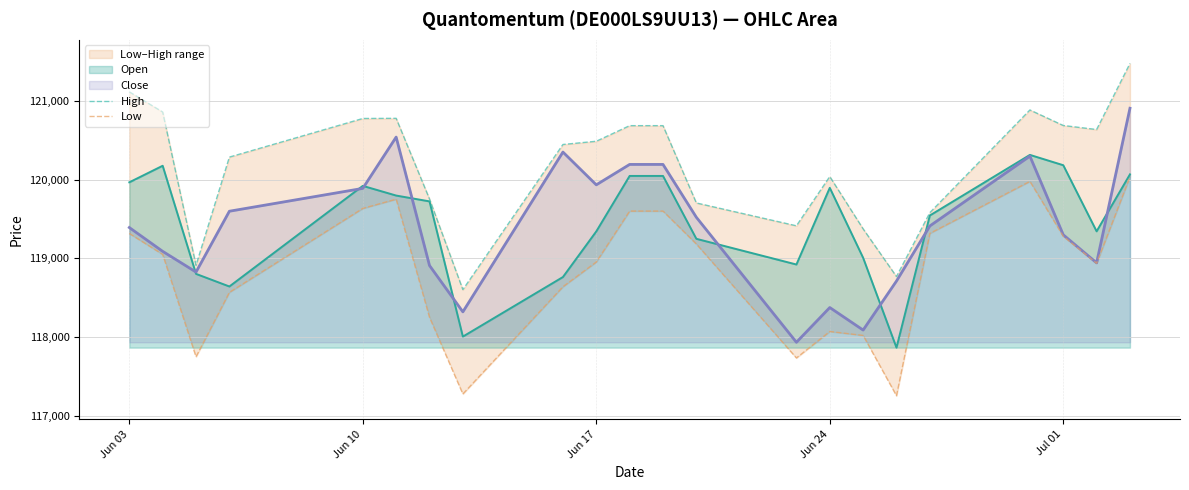

Which series has the largest total across all categories?

High